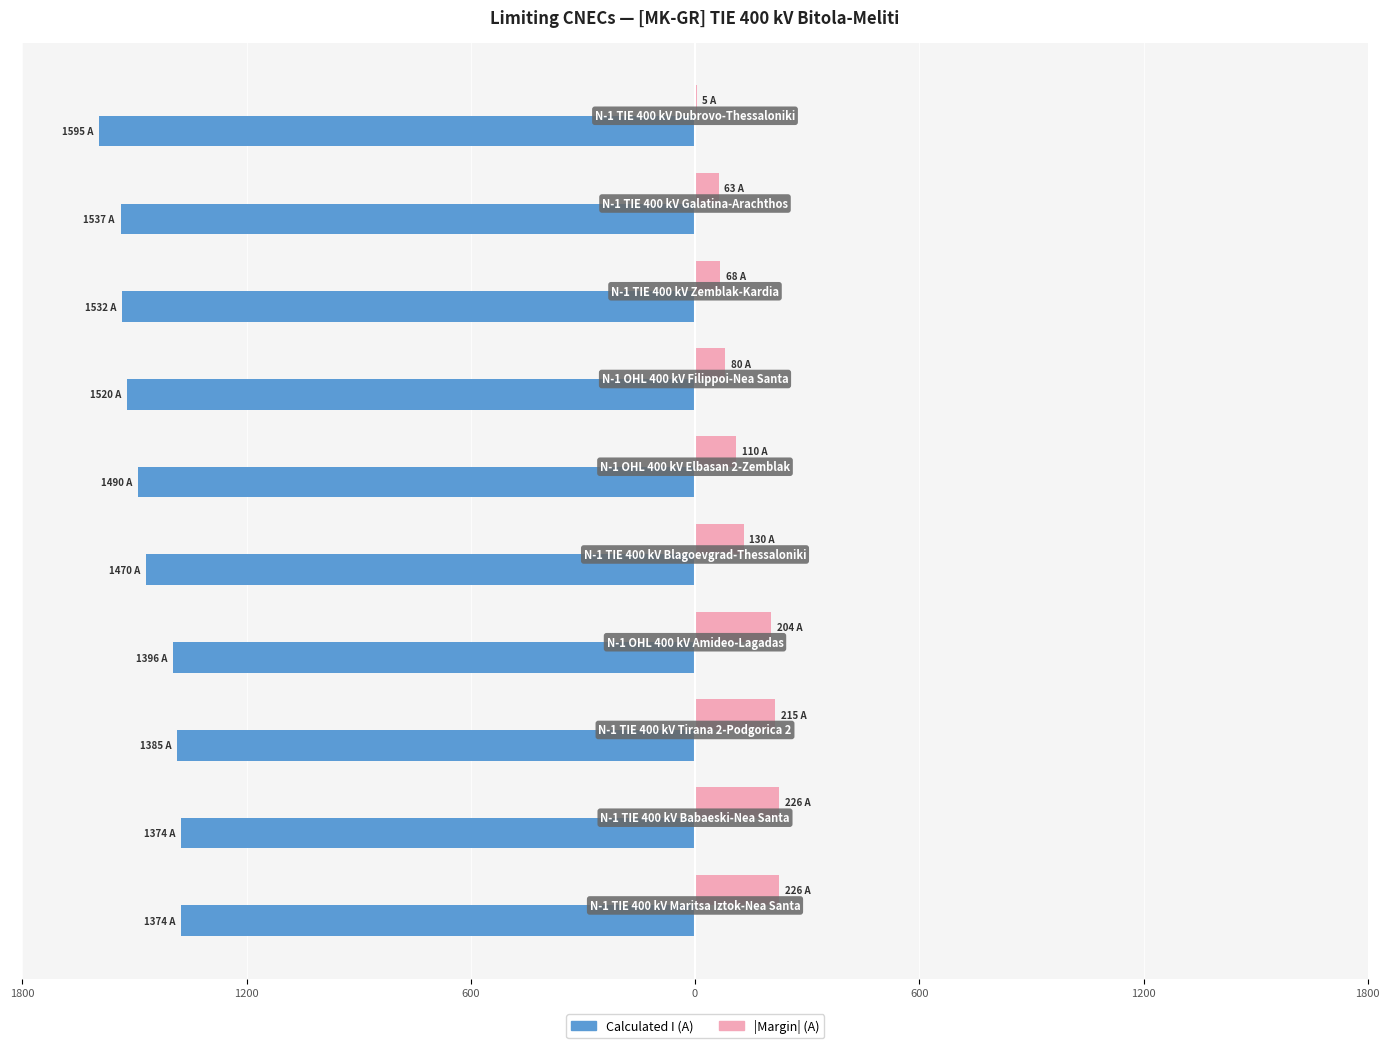

What are all the series names shown in the legend?

Calculated I (A), |Margin| (A)